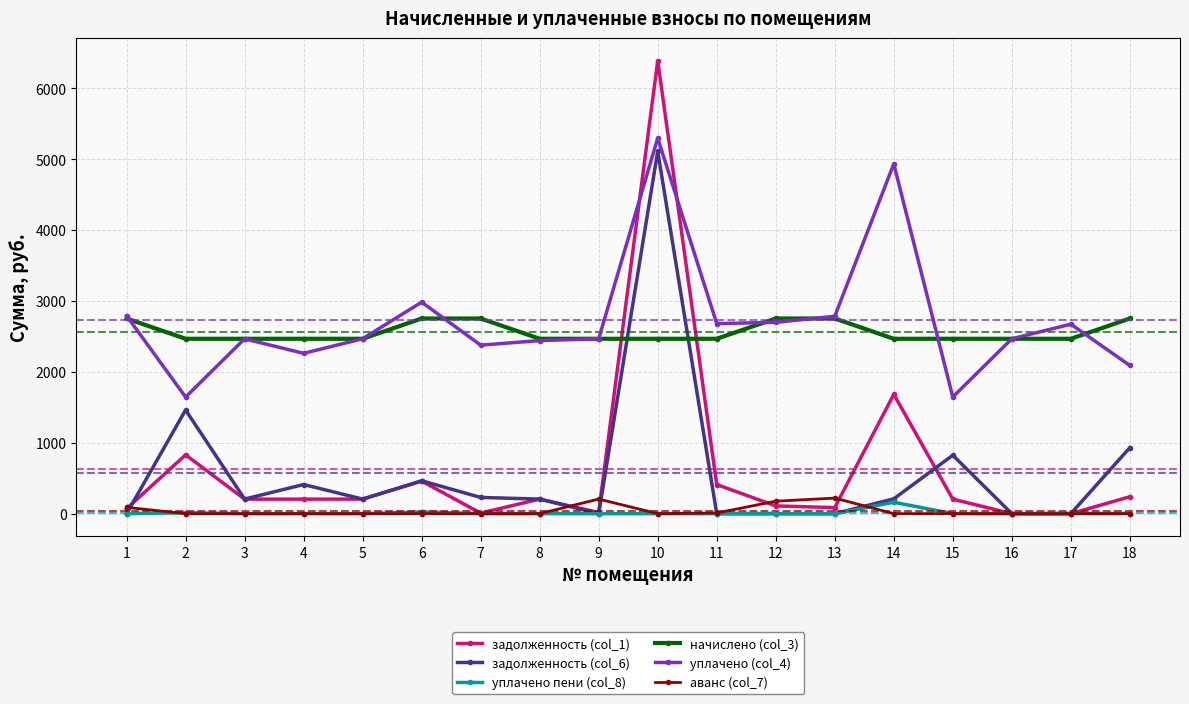

At how many categories does at least one series exceed 5197?

1